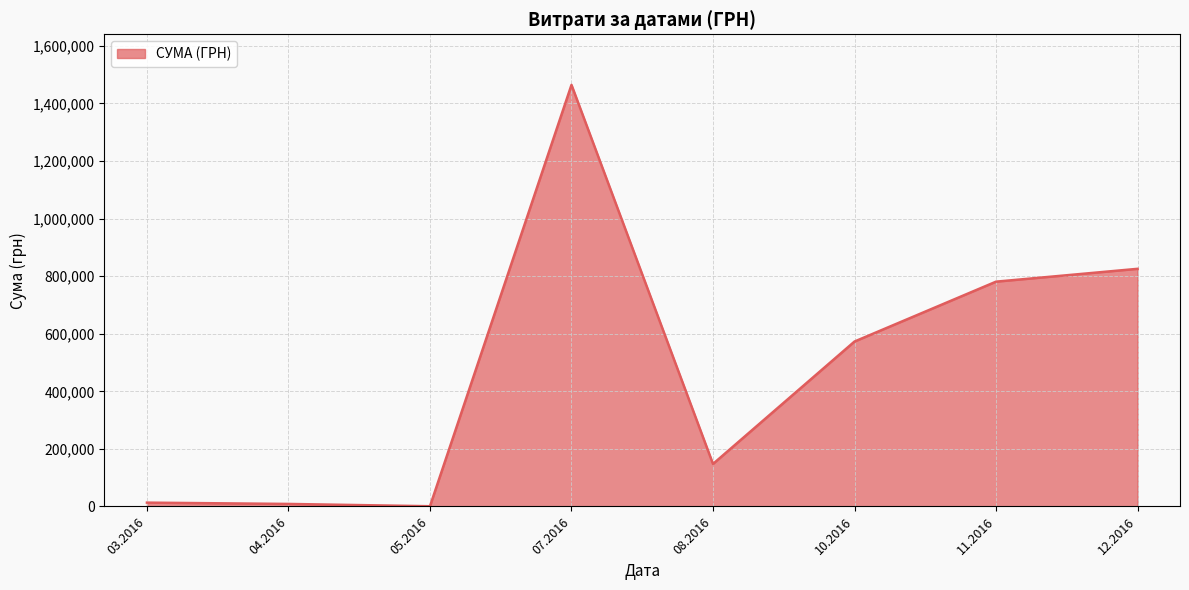

What is the difference between the second highest and minimum values?

824794.8